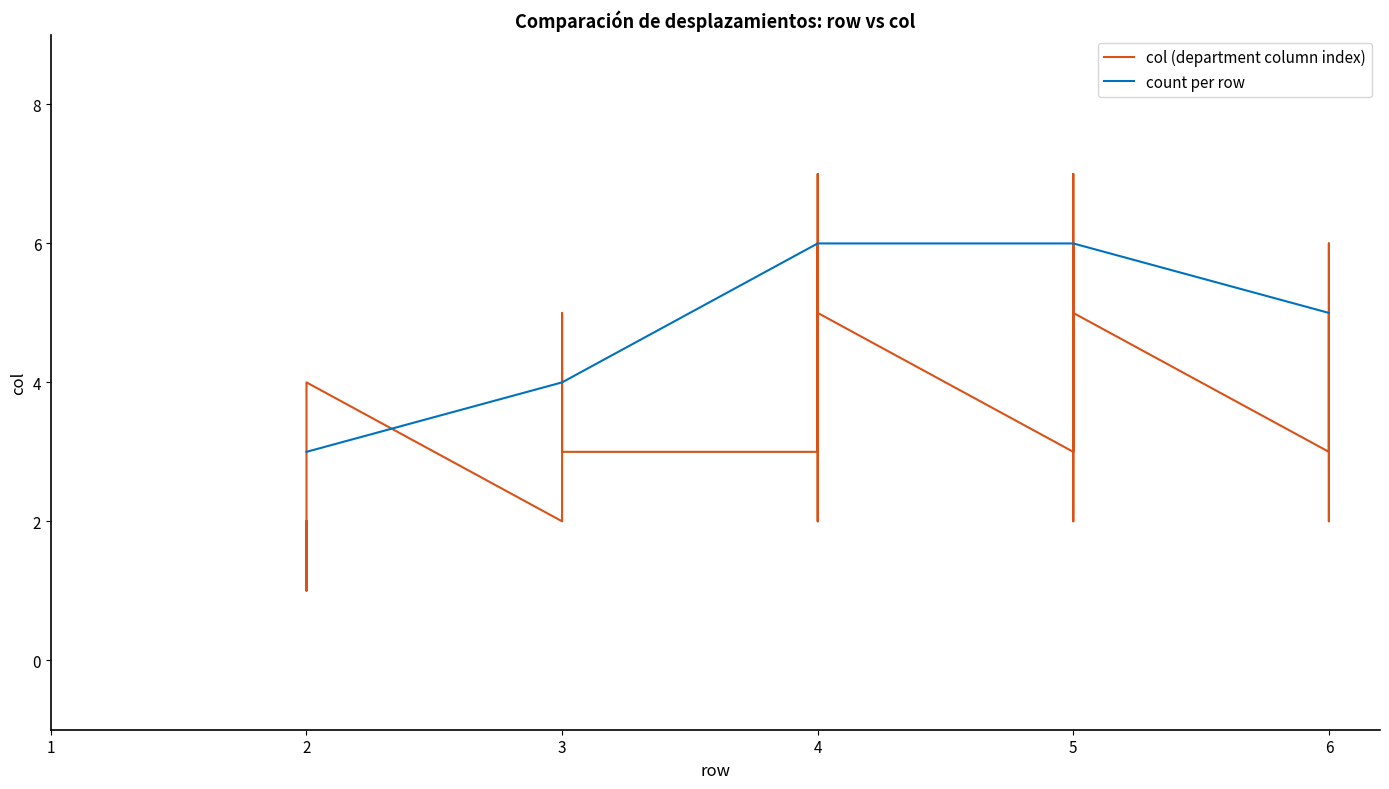

What is the lowest value of the count per row series?

3